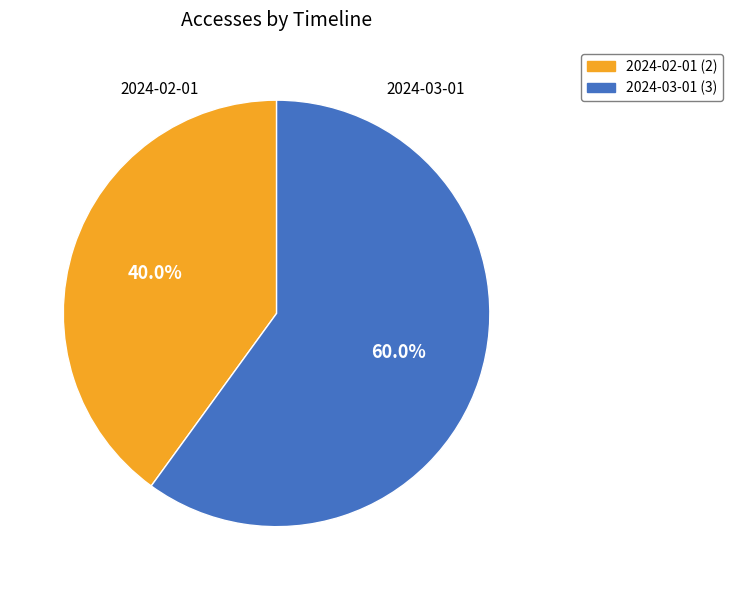

What percentage do 2024-02-01 and 2024-03-01 together represent?

100.0%